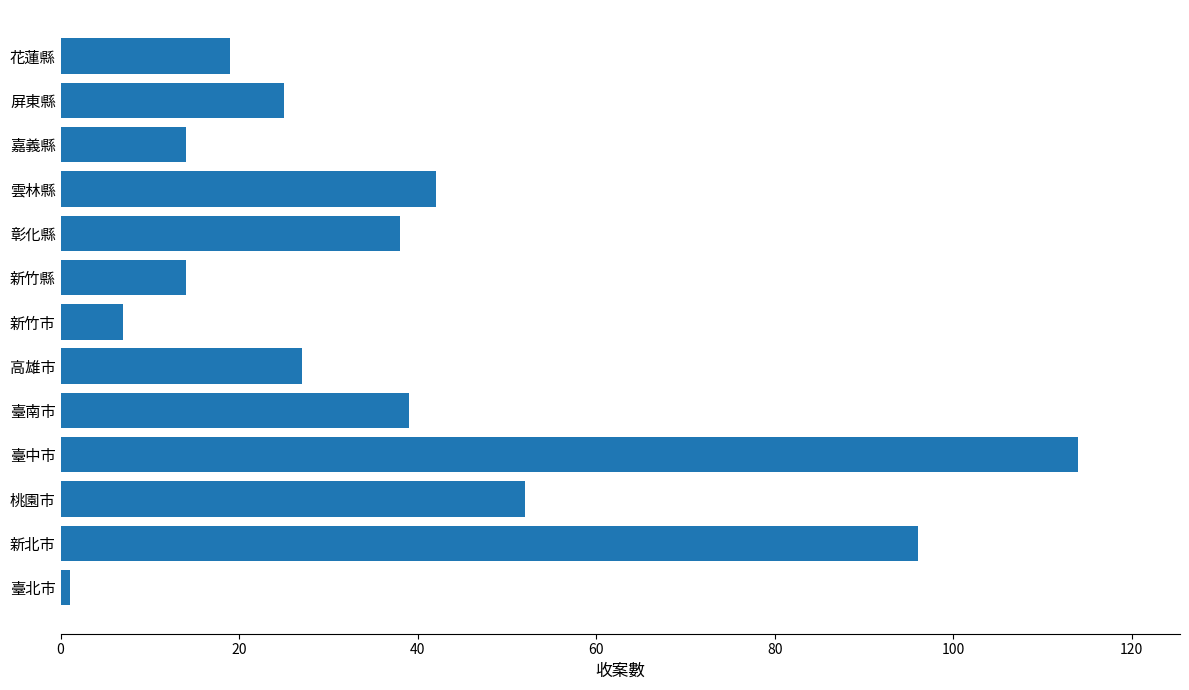

What is the average value?

38